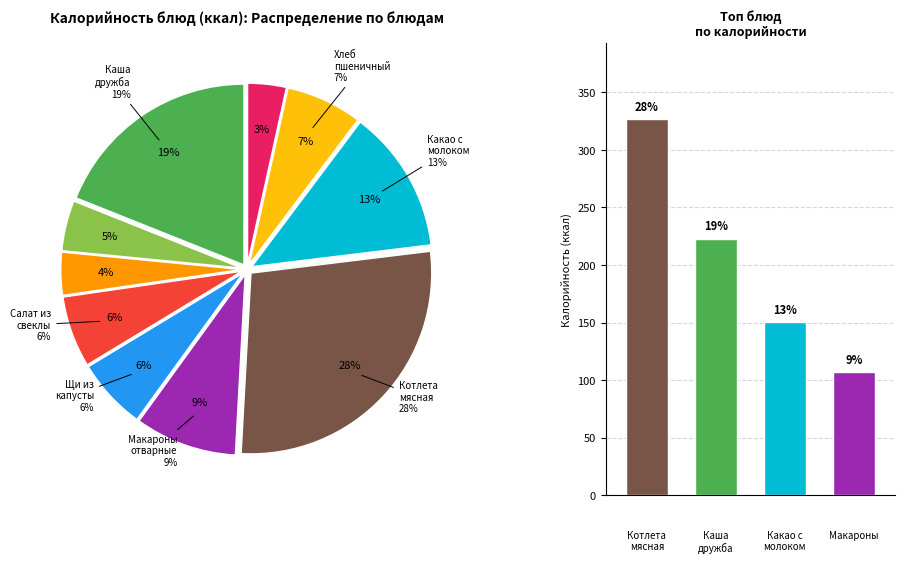

What percentage is the щи из свежей капусты slice, to the nearest percent?

6%